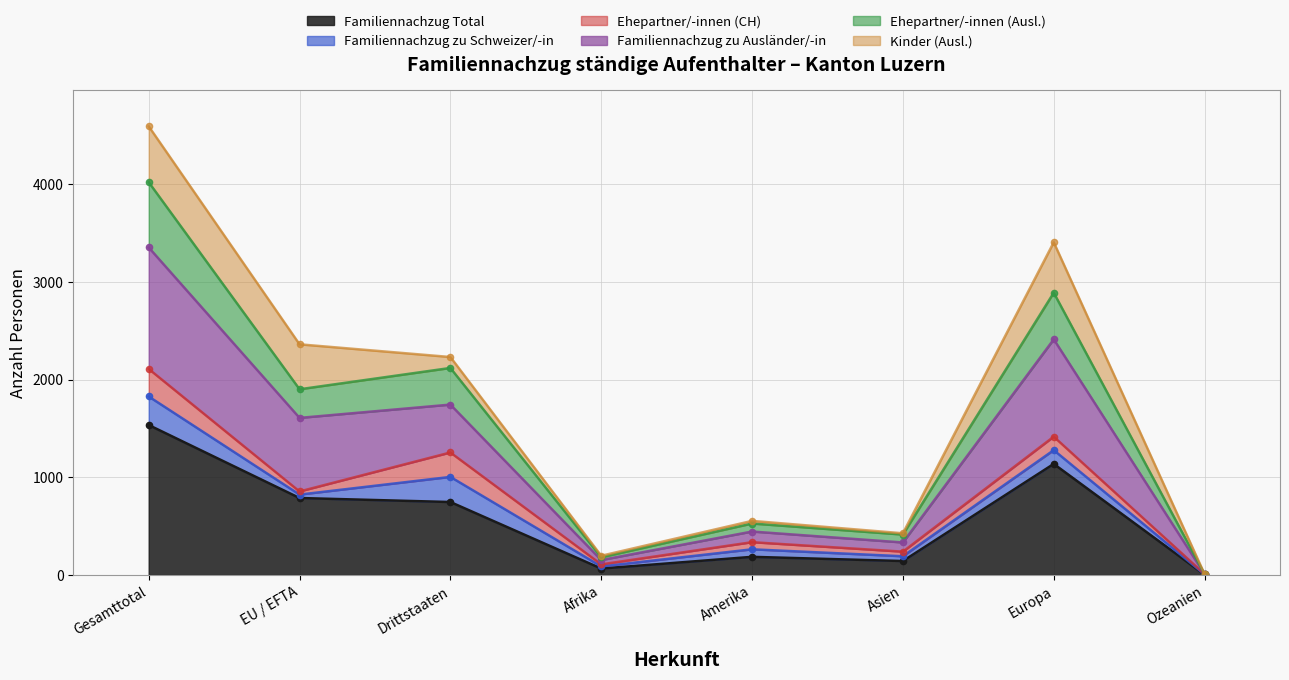

Is the value of Familiennachzug zu Ausländer/-in at EU / EFTA greater than the value of Familiennachzug Total at Amerika?

Yes